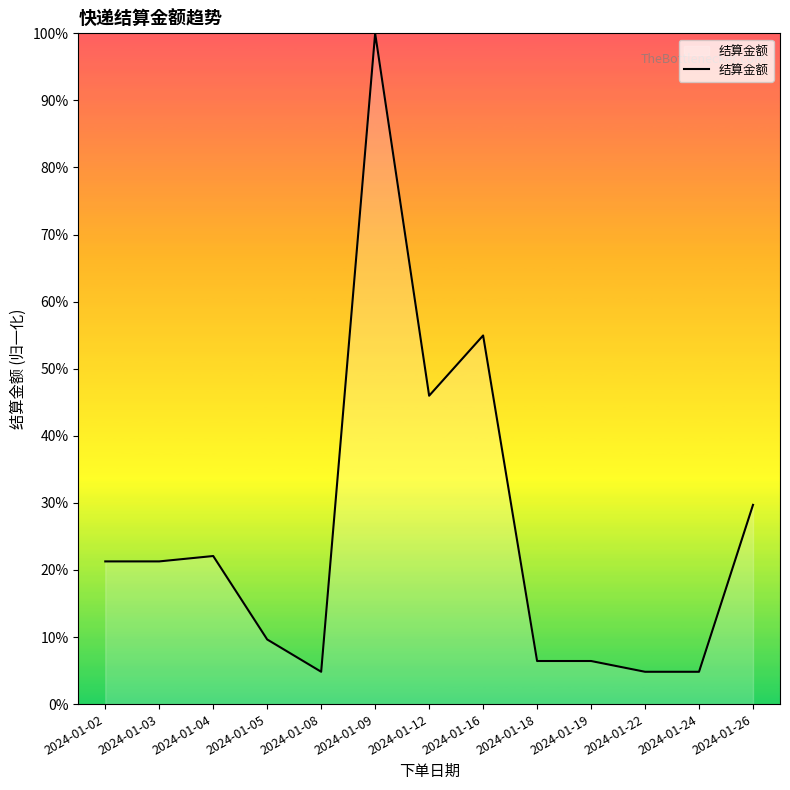

Reading left to right, list all the values displayed in this chart.

2024-01-02=0.2	2024-01-03=0.2	2024-01-04=0.2	2024-01-05=0.1	2024-01-08=0.0	2024-01-09=1.0	2024-01-12=0.5	2024-01-16=0.5	2024-01-18=0.1	2024-01-19=0.1	2024-01-22=0.0	2024-01-24=0.0	2024-01-26=0.3